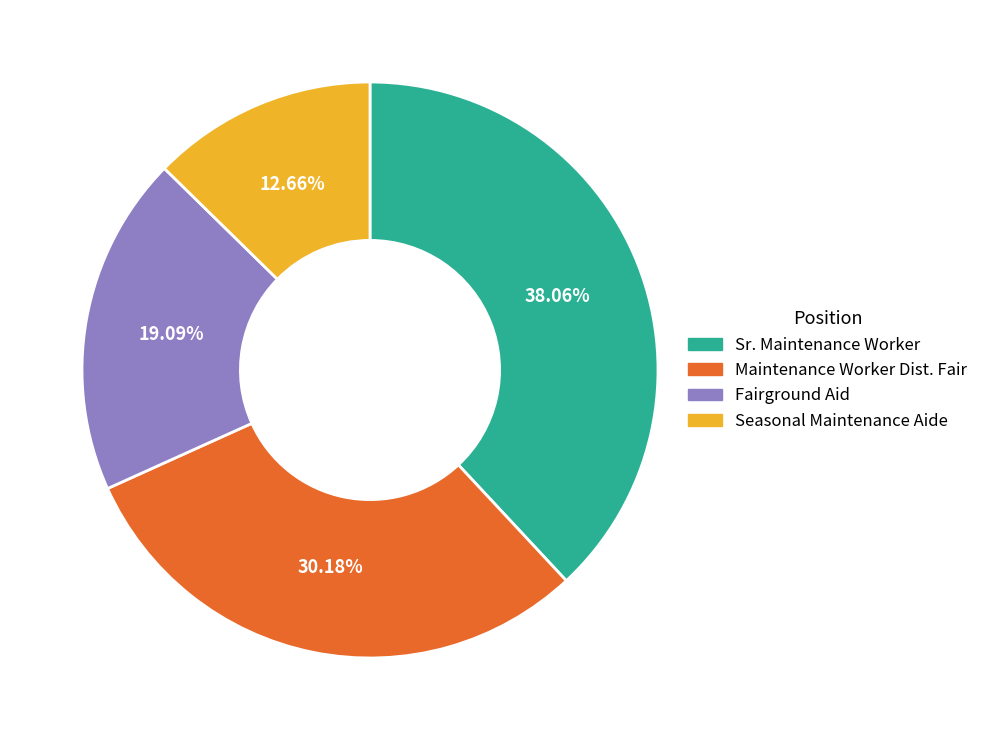

Count the number of slices in the pie.

4